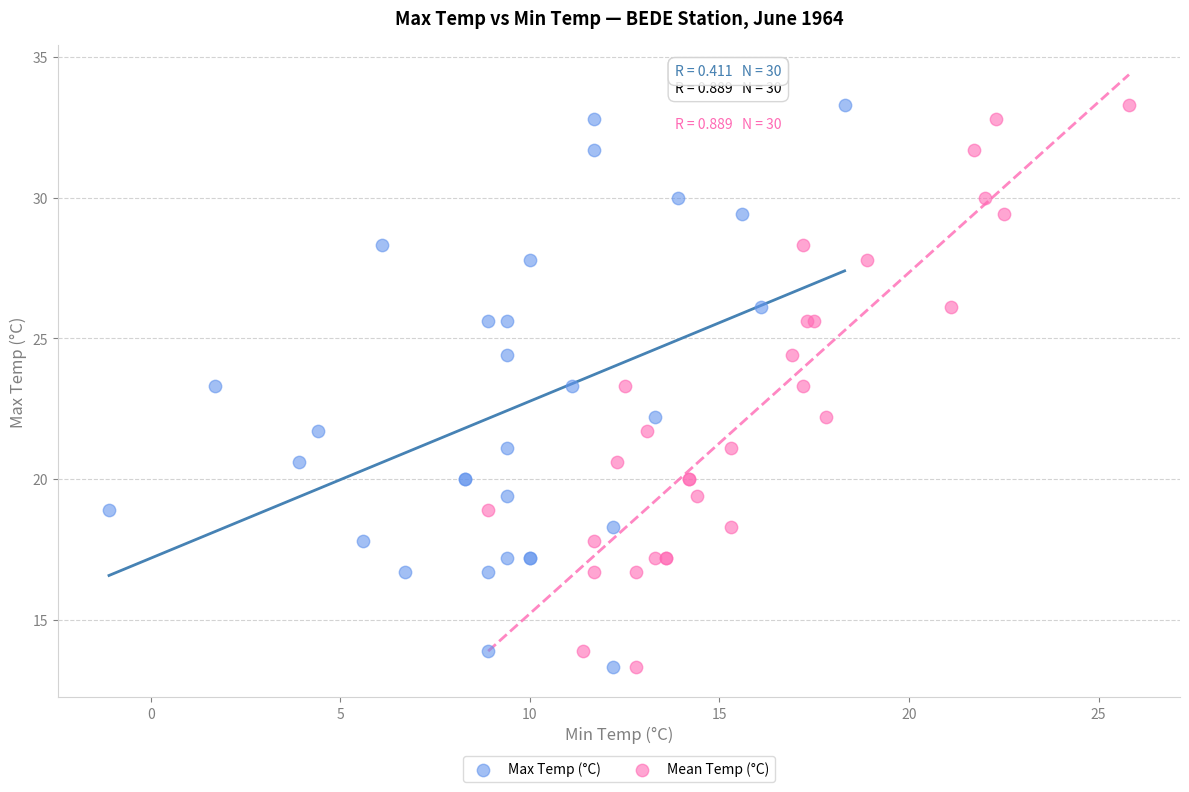

What are all the series names shown in the legend?

Max Temp (°C), Mean Temp (°C)